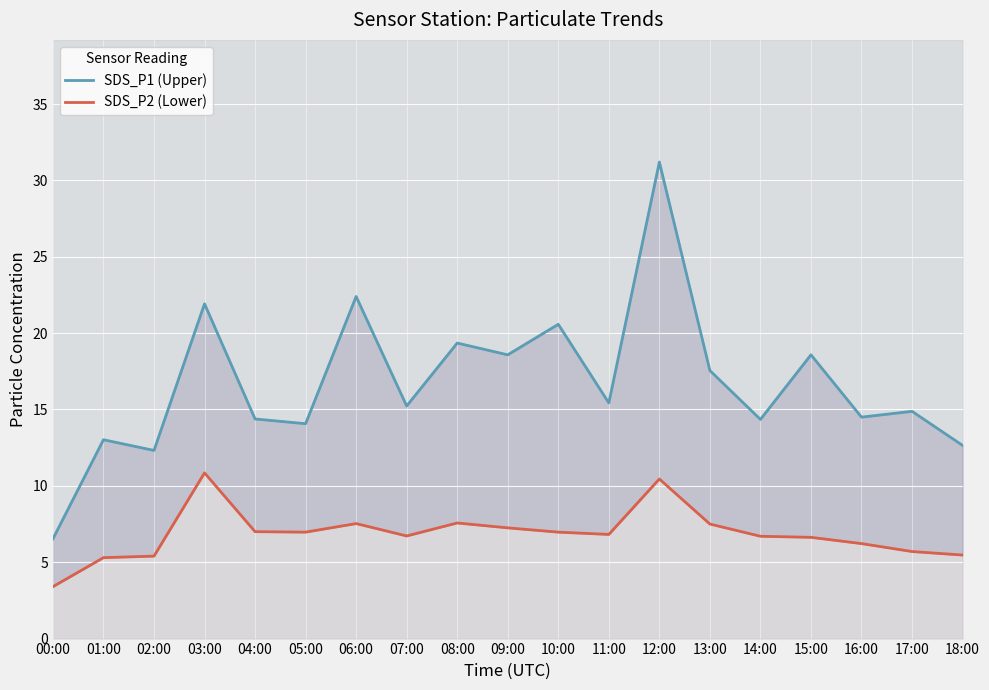

The SDS_P1 (Upper) series shows 14.4 at 04:00. True or false?

True